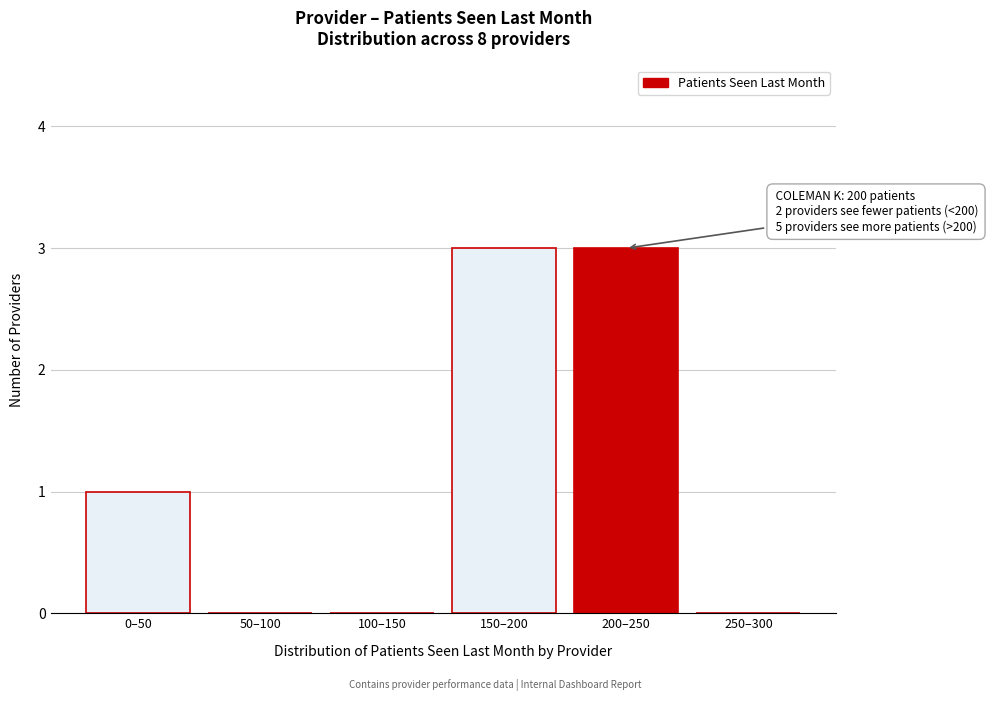

Reading left to right, transcribe all the data shown in this chart.

0–50=1	50–100=0	100–150=0	150–200=3	200–250=3	250–300=0